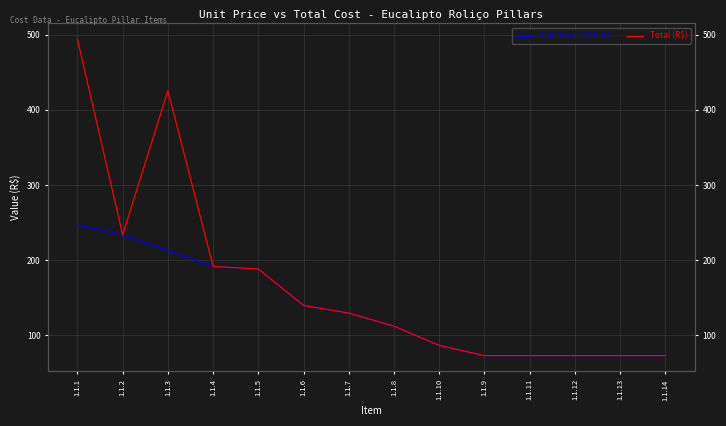

True or false: Unit Price (PUMat) and Total (R$) intersect in this chart.

False